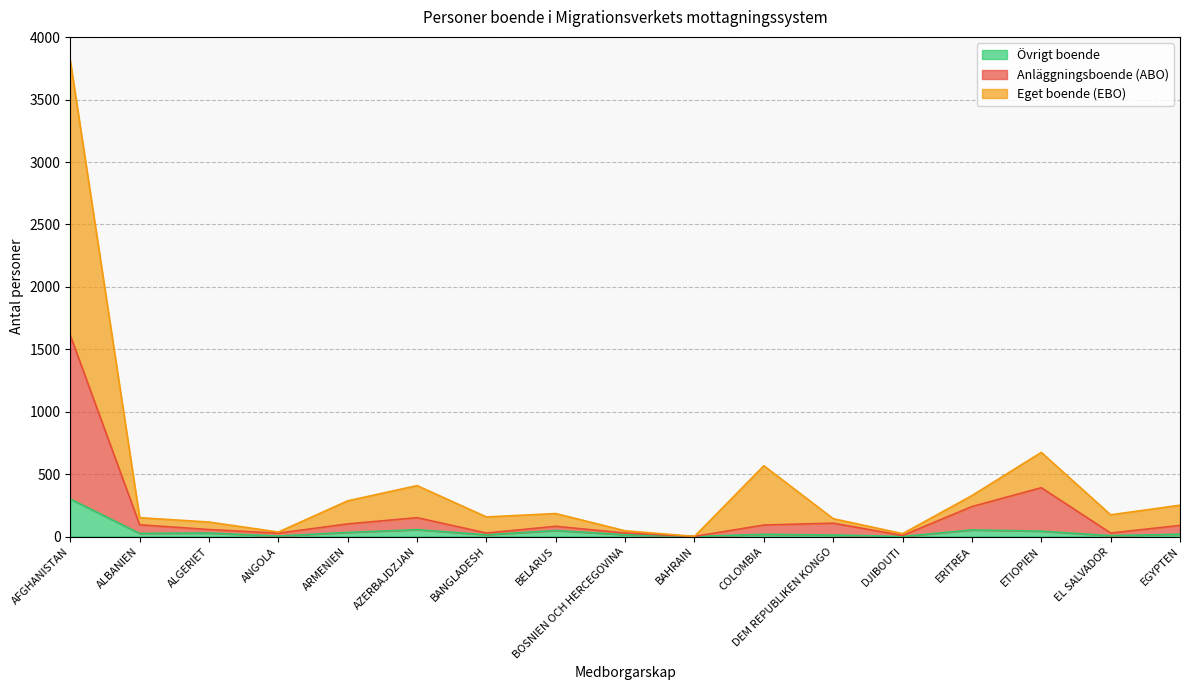

Rank the series by their maximum value, from lowest to highest.

Övrigt boende, Anläggningsboende (ABO), Eget boende (EBO)